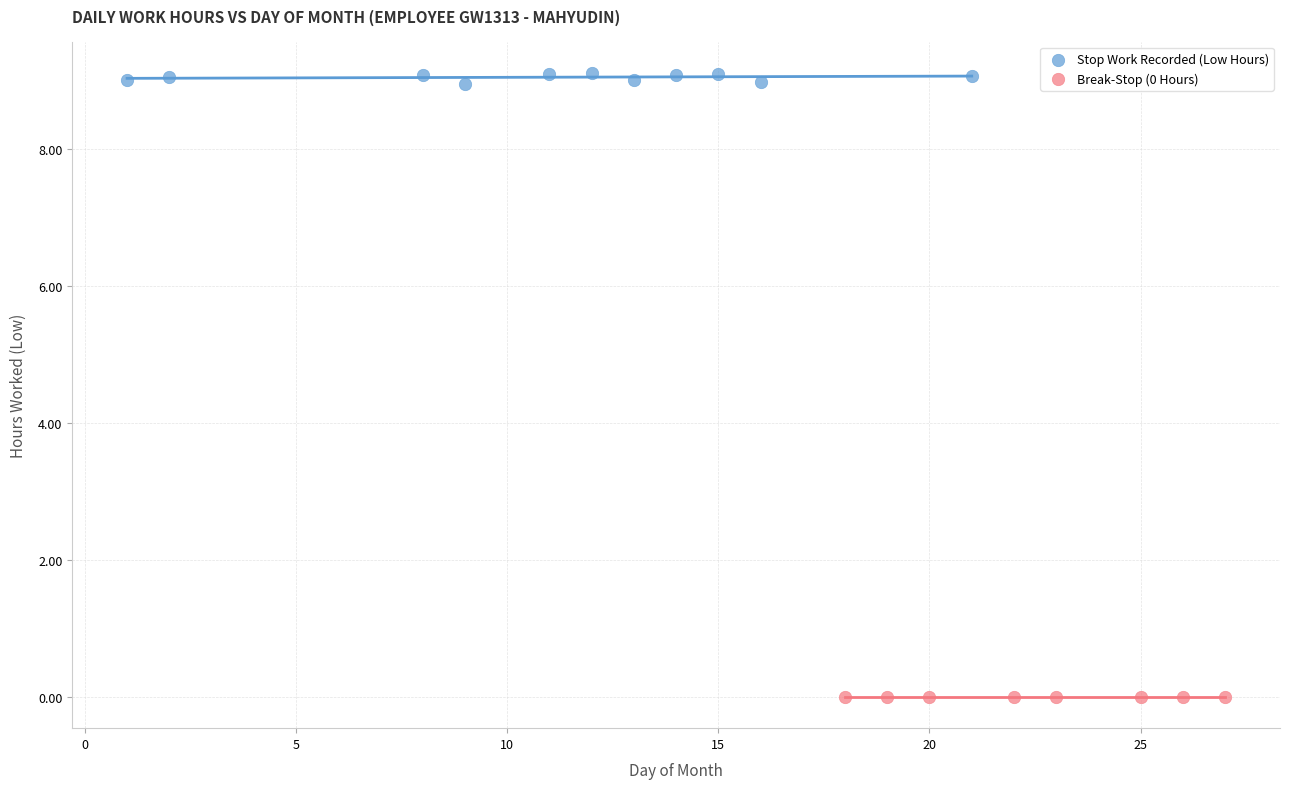

Which series reaches the minimum Y coordinate?

Break-Stop (0 Hours)